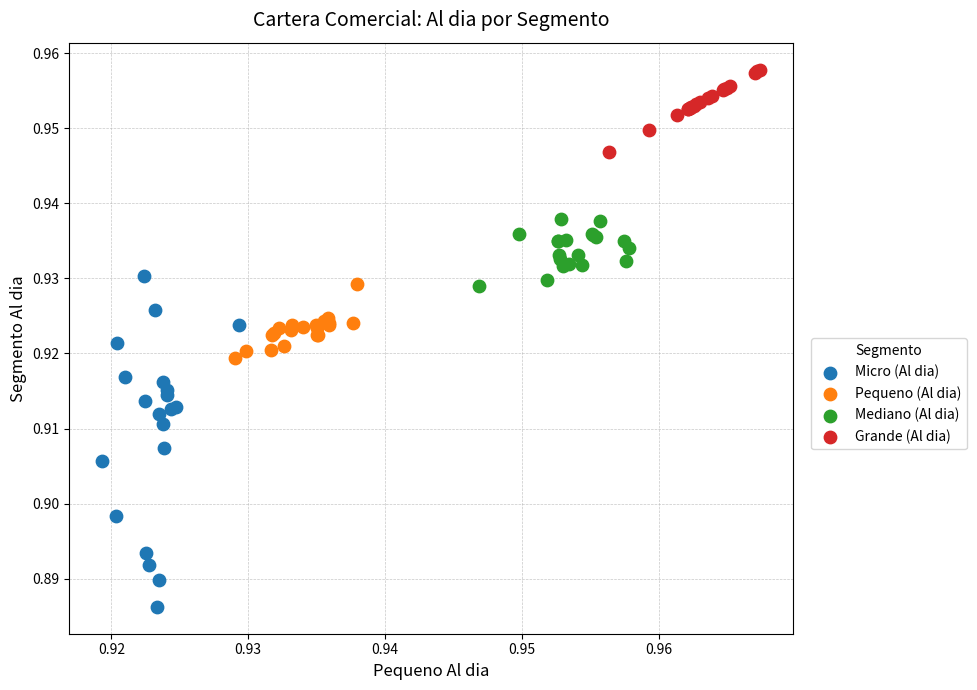

Which series reaches the maximum Y coordinate?

Grande (Al dia)